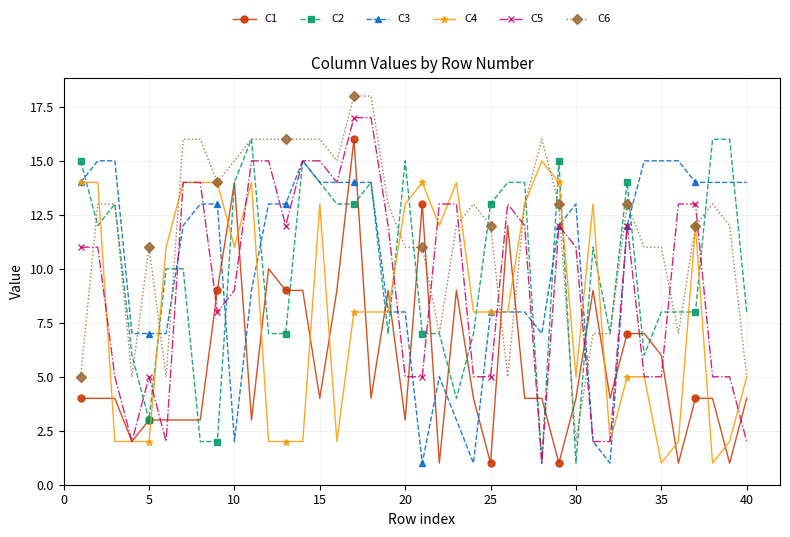

What is the value of the C1 point at the 28th from the left?

4